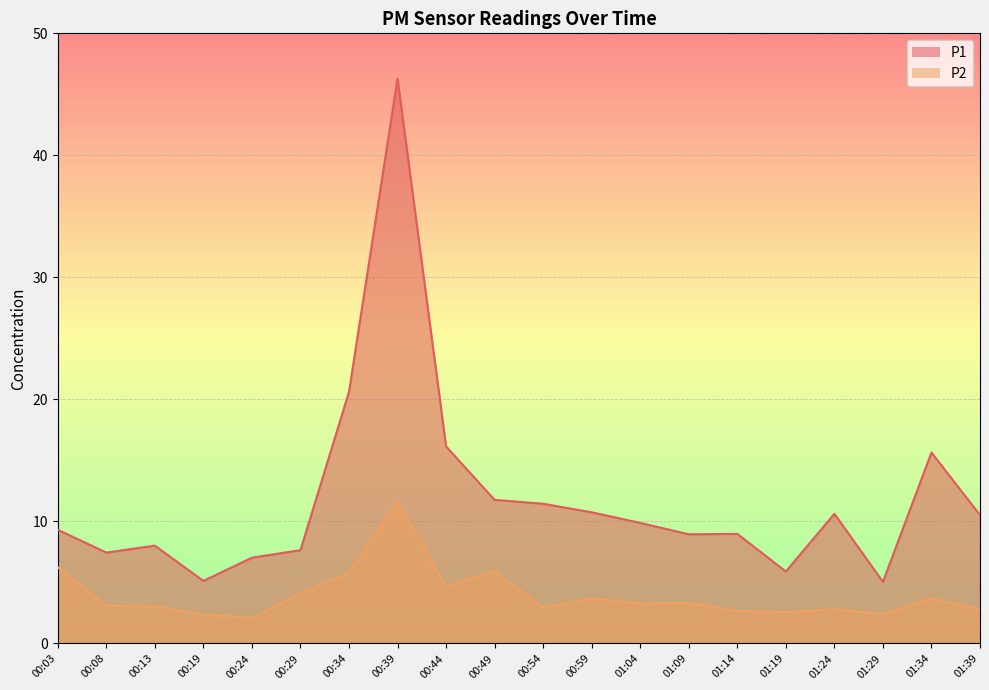

Is it true that P1 equals 9.0 at 01:14?

True